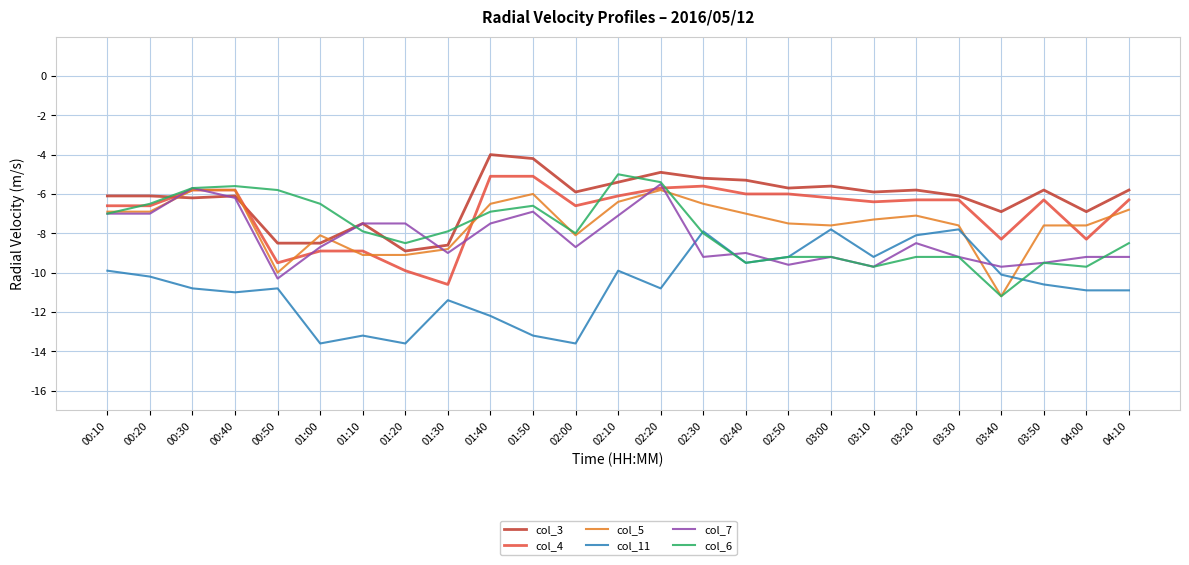

Which series has the widest spread of values?

col_6